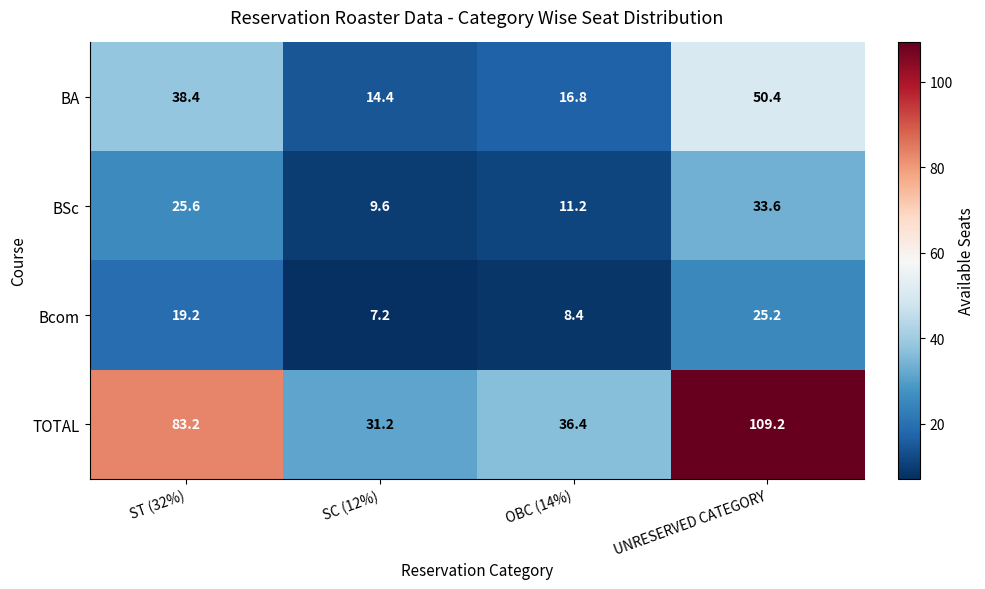

The TOTAL series shows 28.5 at UNRESERVED CATEGORY. True or false?

False